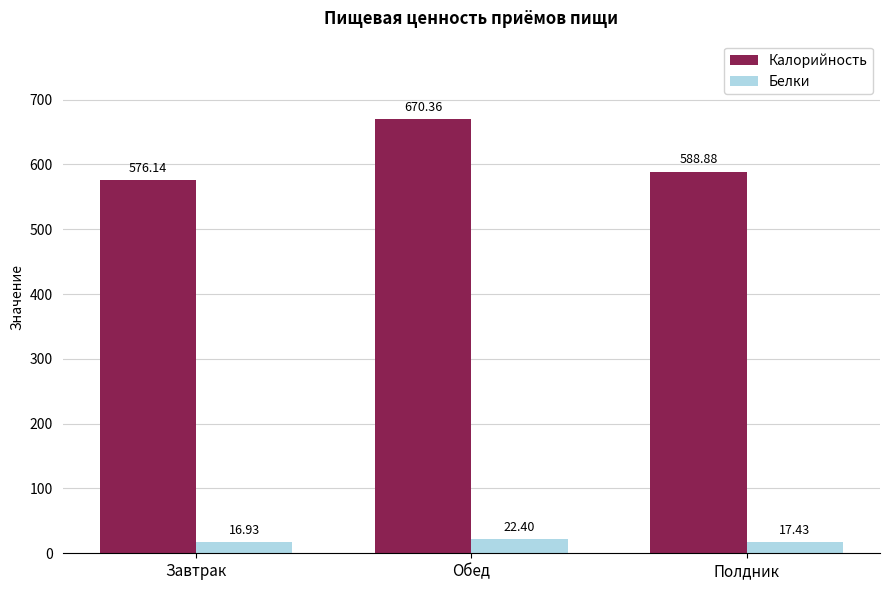

What are all the series names shown in the legend?

Калорийность, Белки